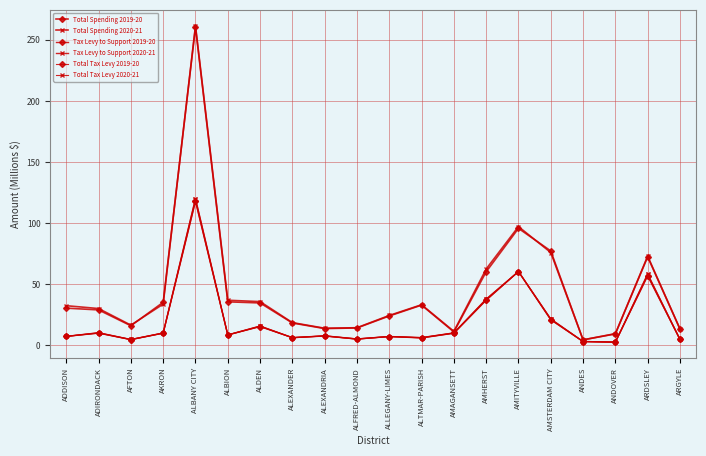

The value of Total Spending 2020-21 at ALBANY CITY is 127.3. True or false?

False